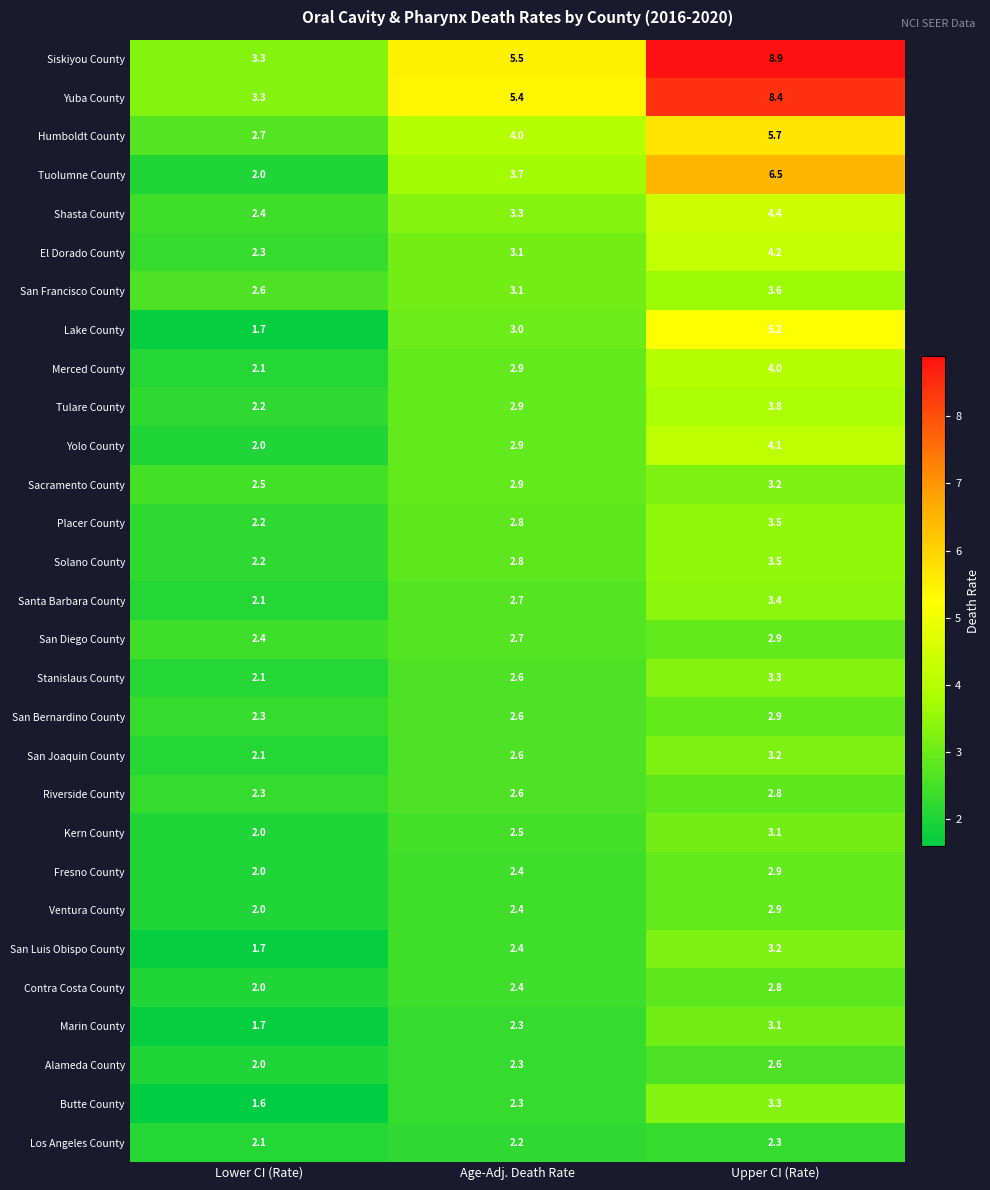

Between Lower CI (Rate) and Upper CI (Rate), which series saw the biggest shift?

Siskiyou County